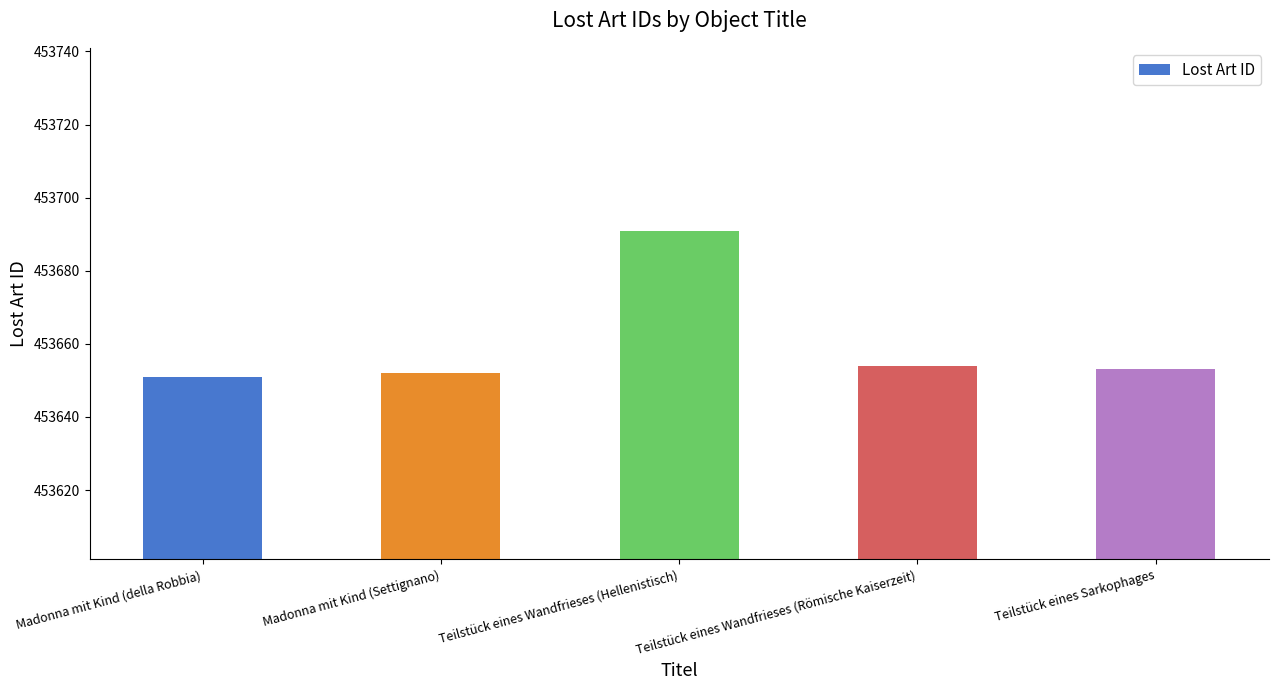

What is the difference between the values at Madonna mit Kind (Settignano) and Madonna mit Kind (della Robbia)?

1